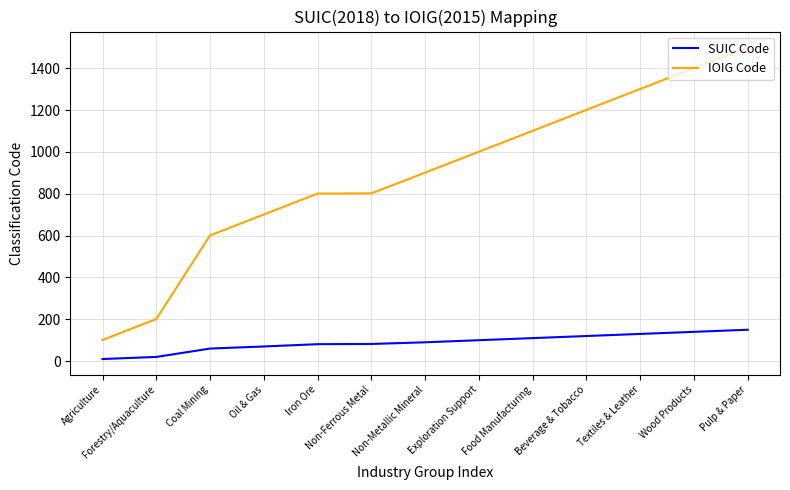

True or false: IOIG Code has a value of 1401 at Wood Products.

True